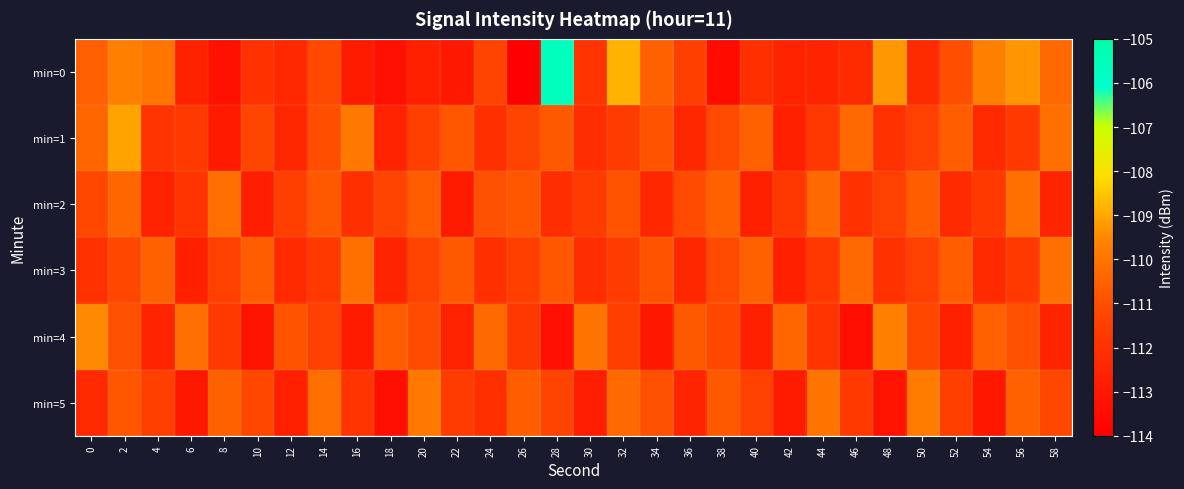

Reading right to left, extract all data points from this chart.

min=0: 58=-110.3	56=-109.3	54=-109.7	52=-111.0	50=-112.3	48=-109.2	46=-112.2	44=-112.5	42=-112.6	40=-112.1	38=-113.5	36=-111.5	34=-110.5	32=-108.8	30=-111.9	28=-105.6	26=-114.1	24=-111.3	22=-113.0	20=-112.7	18=-113.3	16=-112.9	14=-111.2	12=-112.4	10=-112.0	8=-113.3	6=-112.6	4=-110.0	2=-109.7	0=-110.6
min=1: 58=-110.1	56=-111.7	54=-112.3	52=-110.6	50=-111.4	48=-112.0	46=-110.3	44=-111.8	42=-112.7	40=-110.5	38=-111.1	36=-112.4	34=-110.9	32=-111.6	30=-112.2	28=-110.7	26=-111.3	24=-112.1	22=-110.8	20=-111.5	18=-112.6	16=-109.9	14=-111.0	12=-112.4	10=-111.2	8=-112.9	6=-111.7	4=-111.9	2=-109.1	0=-110.4
min=2: 58=-112.5	56=-110.1	54=-111.7	52=-112.3	50=-110.6	48=-111.4	46=-112.0	44=-110.3	42=-111.8	40=-112.7	38=-110.5	36=-111.1	34=-112.4	32=-110.9	30=-111.6	28=-112.2	26=-110.8	24=-111.0	22=-112.9	20=-110.6	18=-111.3	16=-112.1	14=-110.7	12=-111.5	10=-112.8	8=-110.2	6=-111.9	4=-112.6	2=-110.4	0=-111.2
min=3: 58=-110.1	56=-111.7	54=-112.3	52=-110.6	50=-111.4	48=-112.0	46=-110.3	44=-111.8	42=-112.7	40=-110.5	38=-111.1	36=-112.4	34=-110.9	32=-111.6	30=-112.2	28=-110.8	26=-111.5	24=-112.1	22=-110.7	20=-111.3	18=-112.5	16=-110.1	14=-111.7	12=-112.3	10=-110.6	8=-111.4	6=-112.7	4=-110.5	2=-111.2	0=-112.0
min=4: 58=-112.5	56=-111.0	54=-110.5	52=-112.7	50=-111.2	48=-109.7	46=-113.4	44=-111.9	42=-110.4	40=-112.7	38=-111.2	36=-110.7	34=-113.0	32=-111.5	30=-110.0	28=-113.3	26=-111.8	24=-110.3	22=-112.6	20=-111.1	18=-110.6	16=-112.9	14=-111.4	12=-110.9	10=-113.2	8=-111.7	6=-110.2	4=-112.5	2=-111.0	0=-109.5
min=5: 58=-111.2	56=-110.5	54=-113.0	52=-111.5	50=-109.8	48=-113.2	46=-111.7	44=-110.0	42=-112.9	40=-111.4	38=-110.7	36=-112.5	34=-111.0	32=-110.3	30=-112.8	28=-111.3	26=-110.6	24=-112.1	22=-111.6	20=-109.9	18=-113.4	16=-111.9	14=-110.2	12=-112.7	10=-111.2	8=-110.5	6=-113.0	4=-111.5	2=-110.8	0=-112.3